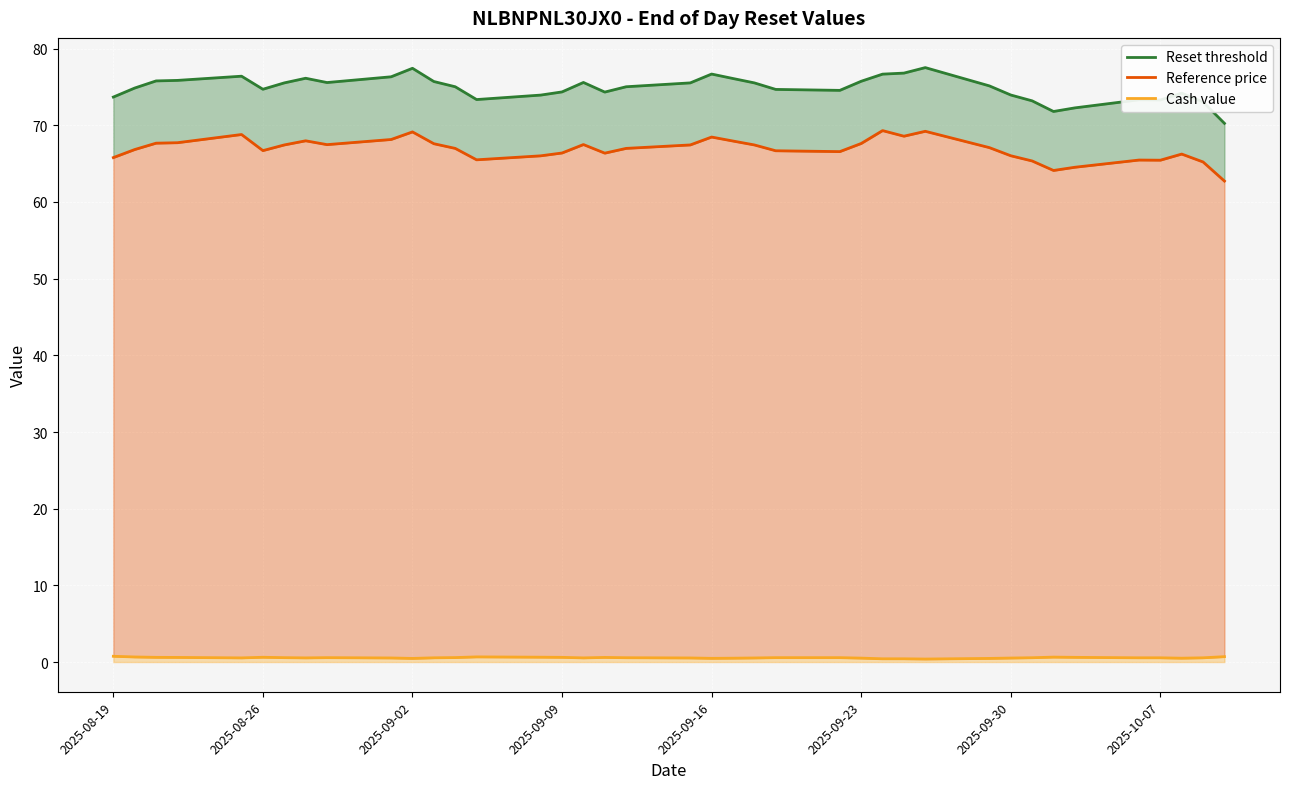

True or false: Cash value (line) and Reset threshold (line) intersect in this chart.

False